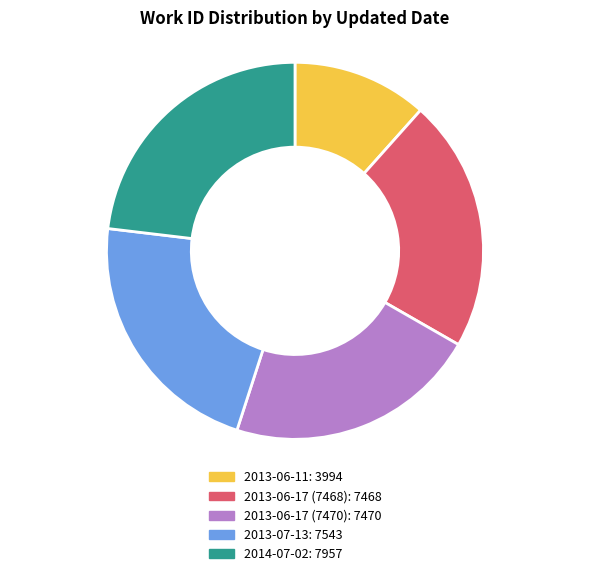

How many slices are in this pie chart?

5